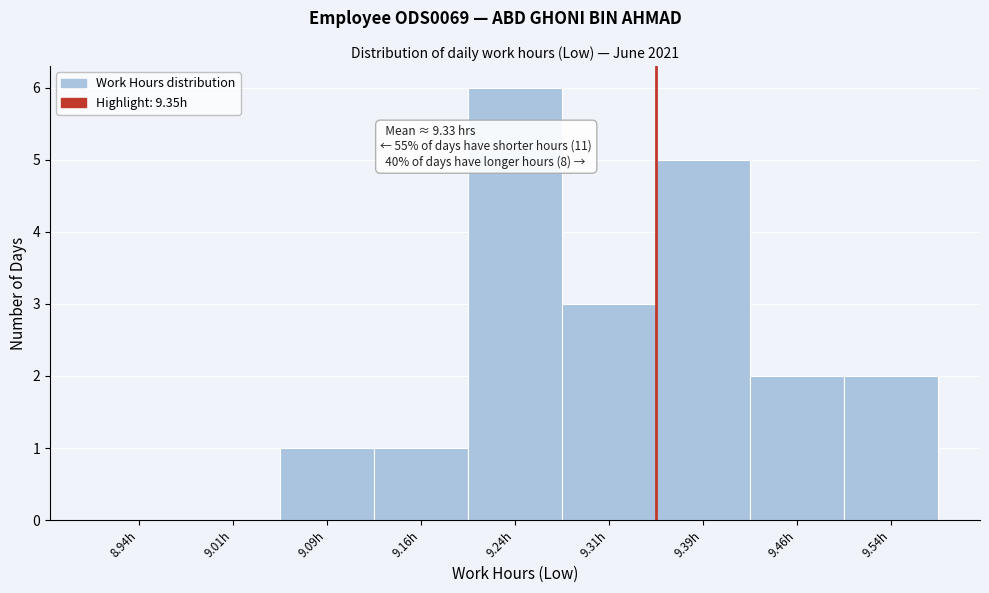

Over which range of the x-axis is the bar tallest?

9.200 to 9.275